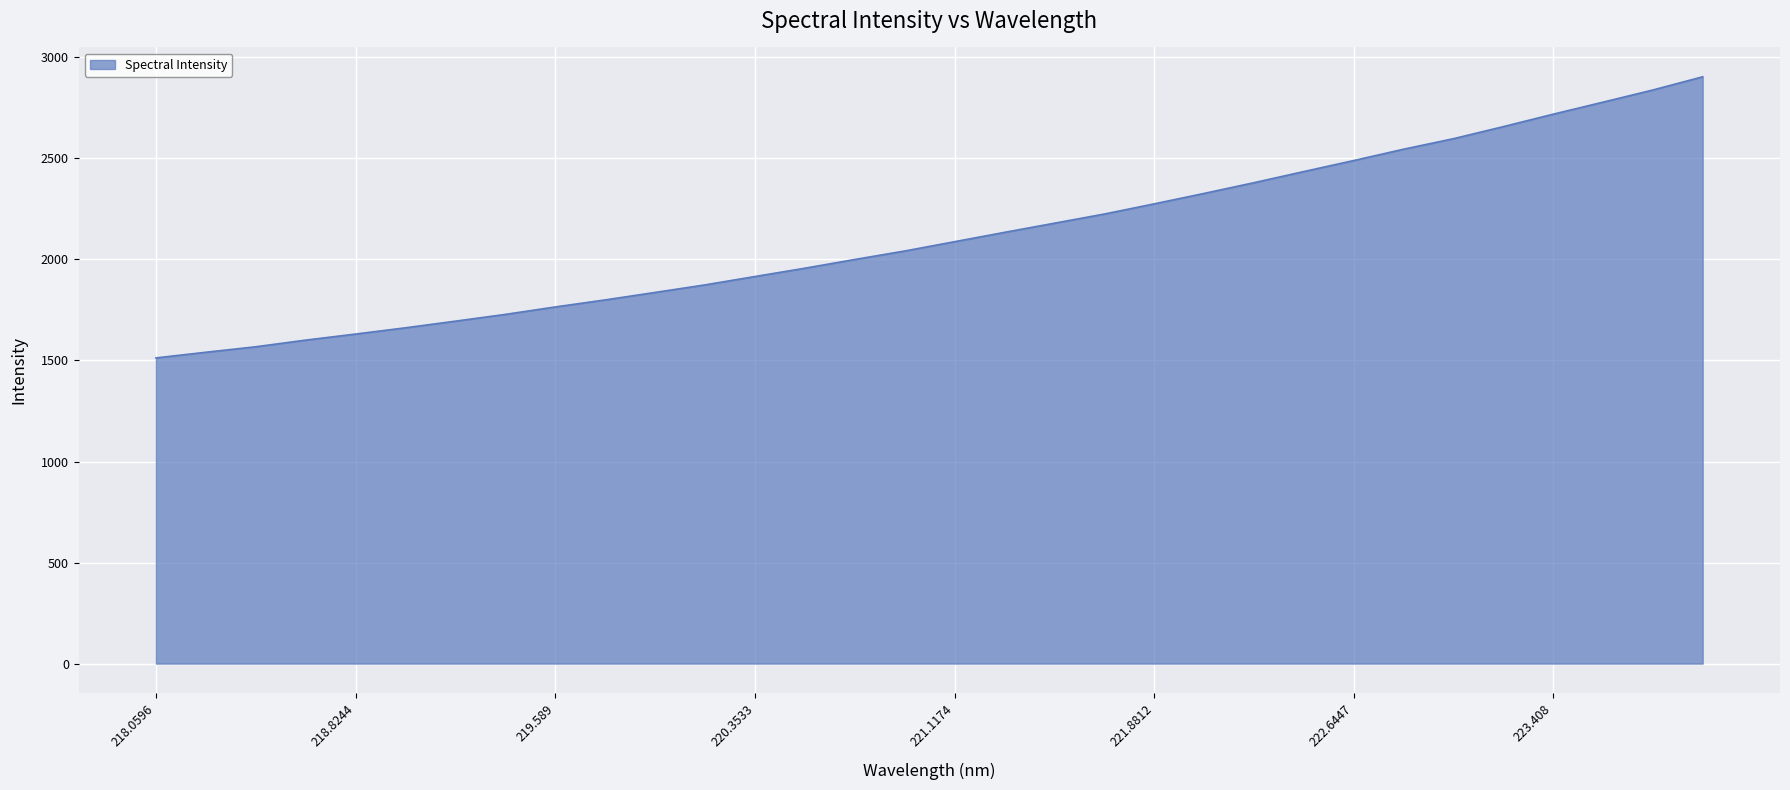

What is the difference between the maximum and minimum values?

1391.2